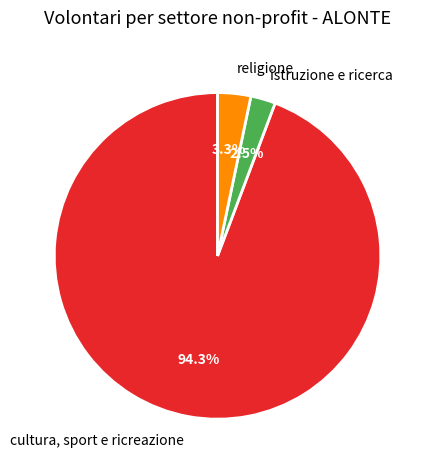

What is the majority slice?

cultura, sport e ricreazione